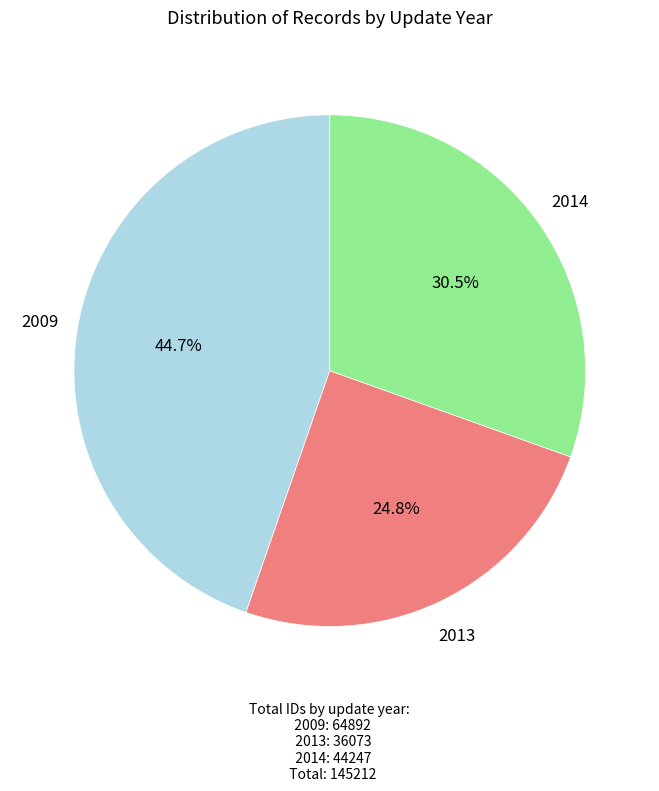

Is there any slice that represents more than half of the pie?

No